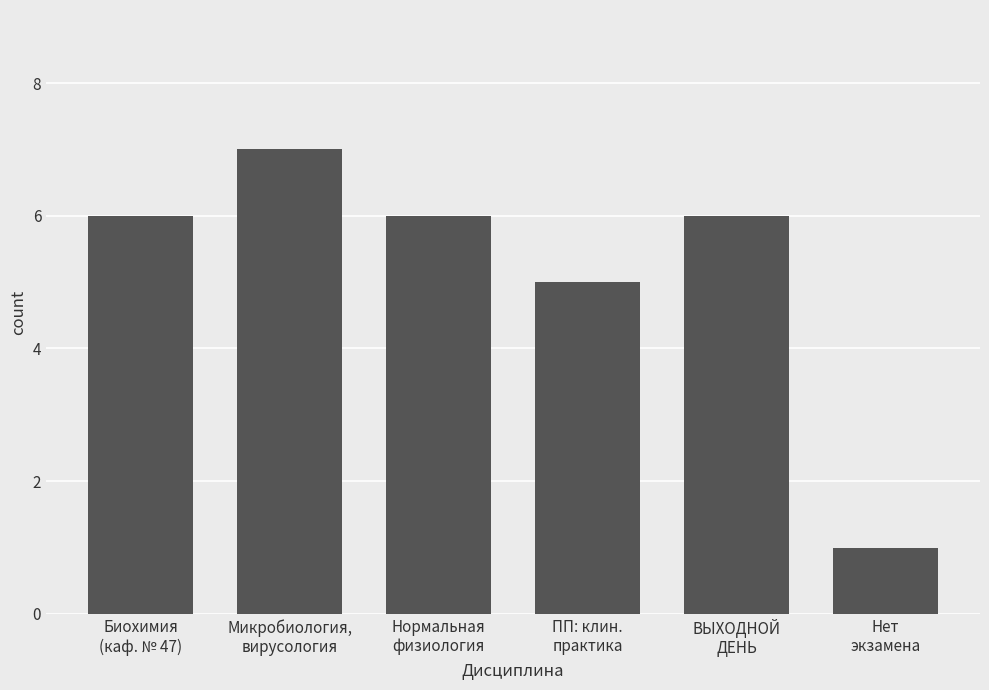

Between ВЫХОДНОЙ
ДЕНЬ and ПП: клин.
практика, which is larger?

ВЫХОДНОЙ
ДЕНЬ